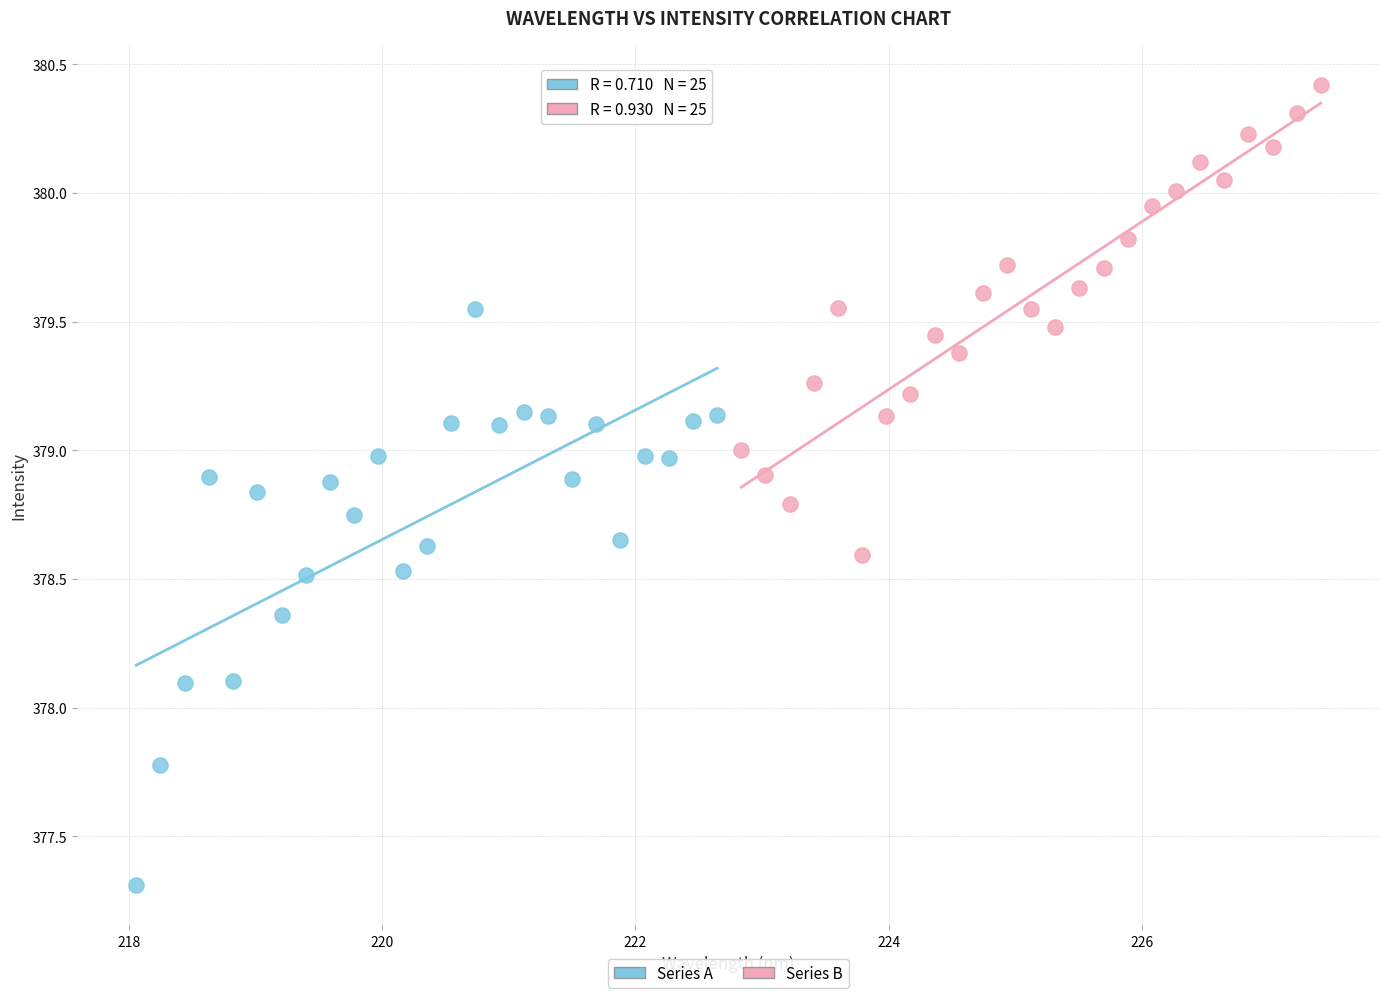

Which series reaches the minimum Y coordinate?

Series A